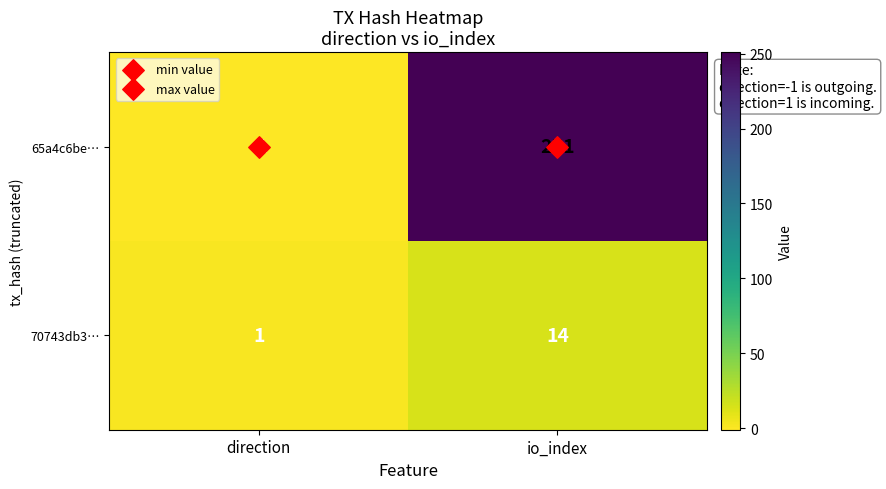

What is the total value across all series at io_index?

265